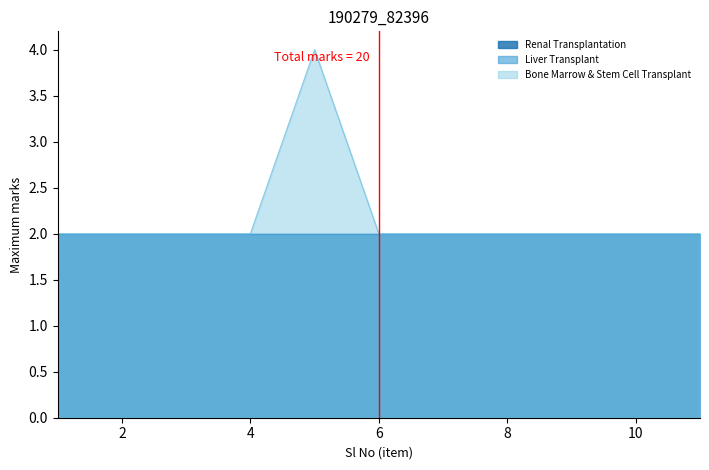

True or false: Bone Marrow & Stem Cell Transplant and Liver Transplant cross at least once.

False